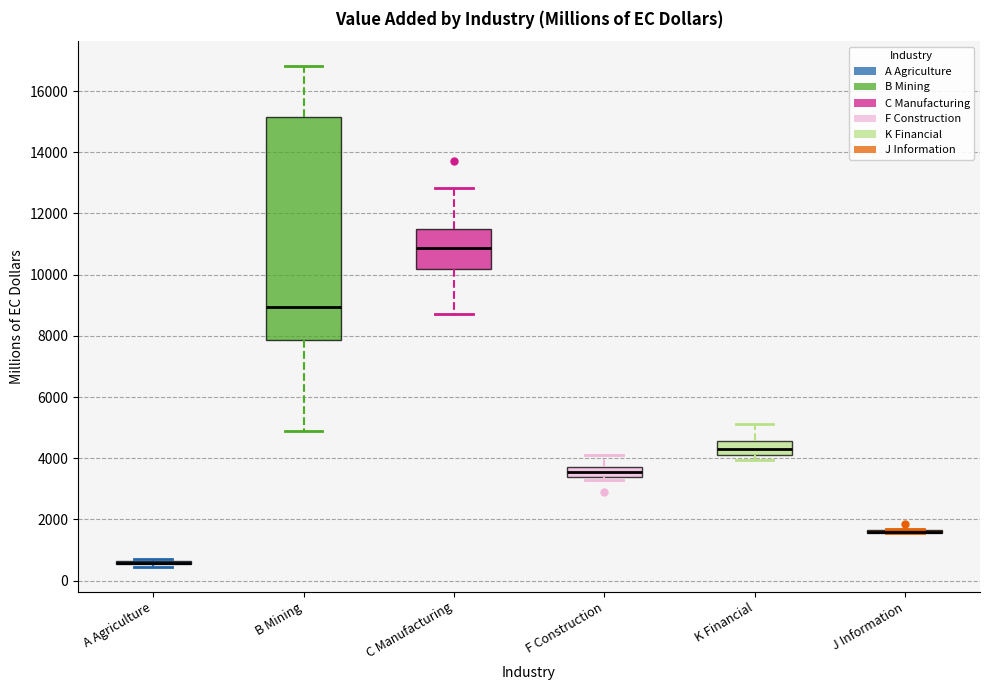

Reading left to right, transcribe this box plot: for each box, give where its median line is, the range the box spans, and where its two whiskers end, as read against the y-axis. The values are not printed on the chart, so give them approximately, as read against the axis.

A Agriculture: box collapsed to a line at 600, whiskers 400 to 800
B Mining: median 9000, box 7800 to 15200, whiskers 4800 to 16800
C Manufacturing: median 10800, box 10200 to 11400, whiskers 8800 to 12800
F Construction: median 3600, box 3400 to 3800, whiskers 3200 to 4000
K Financial: median 4400, box 4200 to 4600, whiskers 4000 to 5200
J Information: box collapsed to a line at 1600, whiskers 1600 to 1600